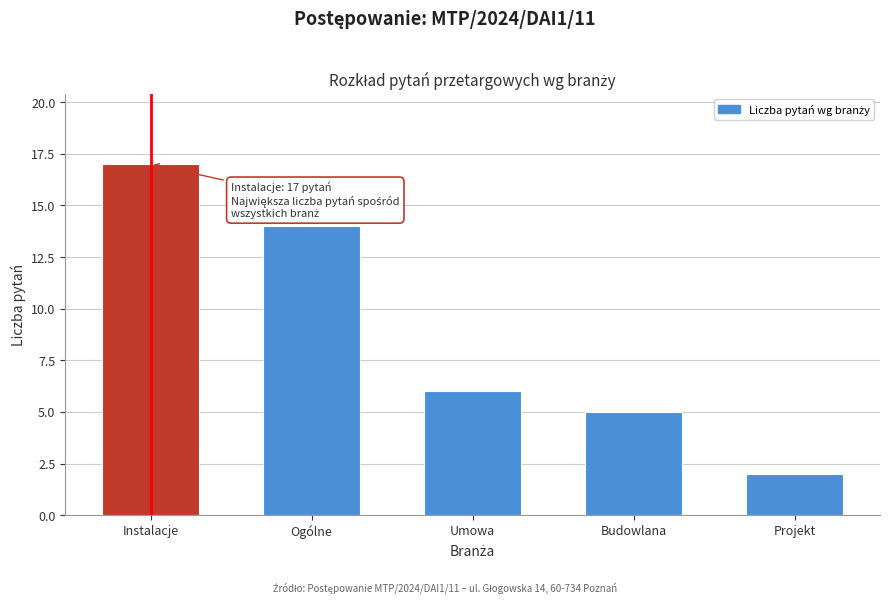

Reading left to right, transcribe all the data shown in this chart.

Instalacje=17	Ogólne=14	Umowa=6	Budowlana=5	Projekt=2